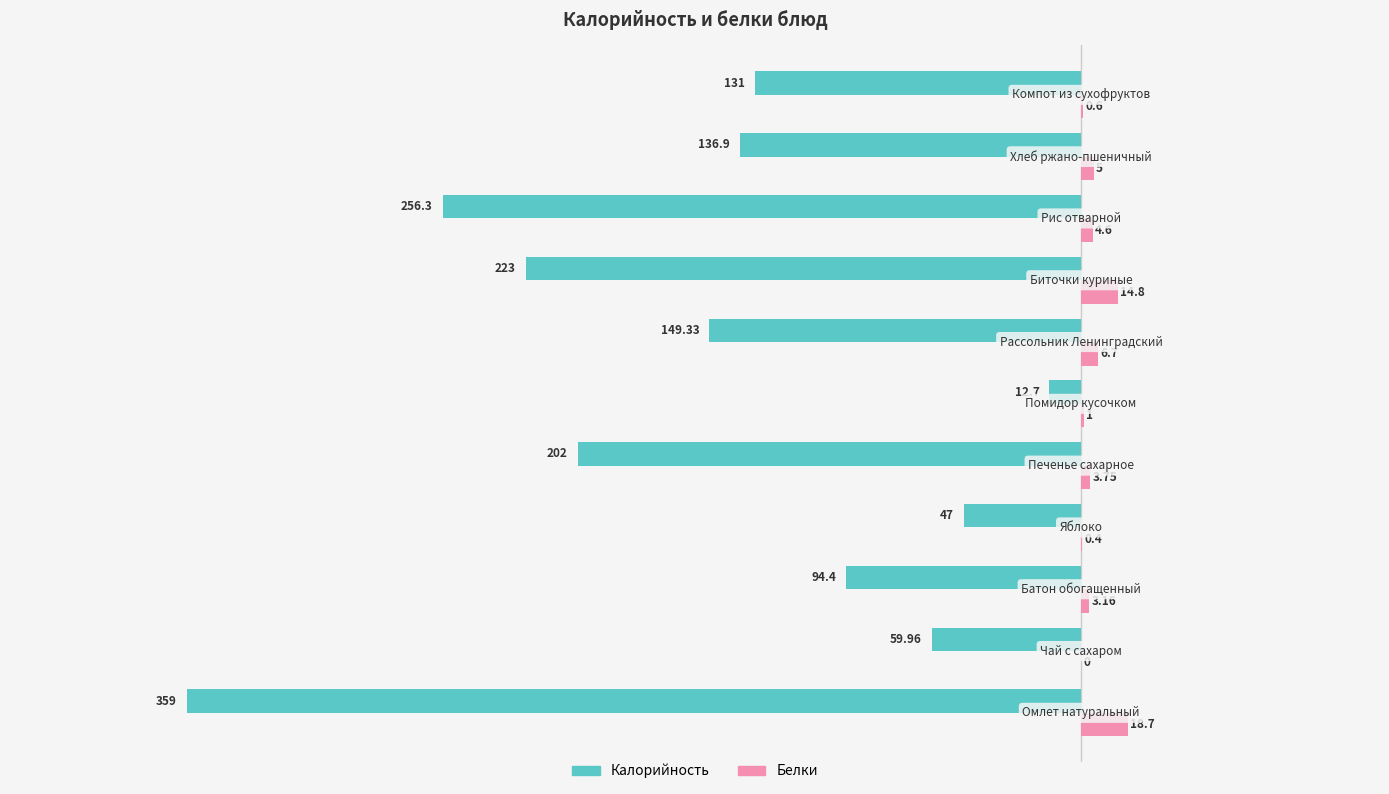

Which series has the largest total across all categories?

Белки